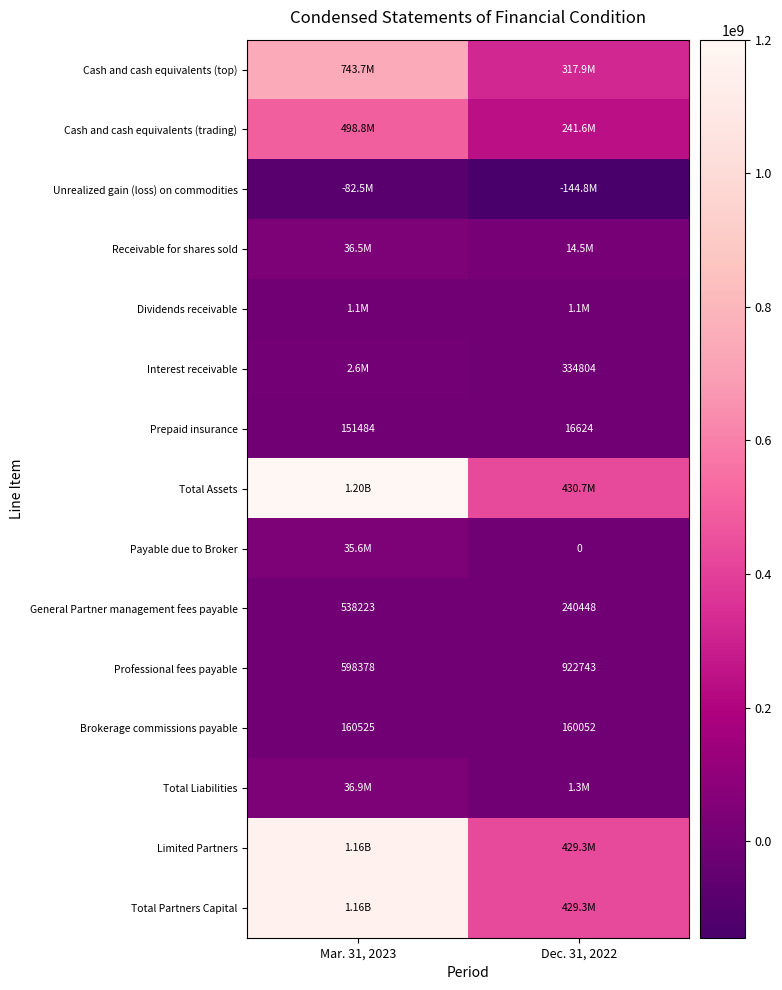

At how many categories does at least one series exceed 781292583?

1